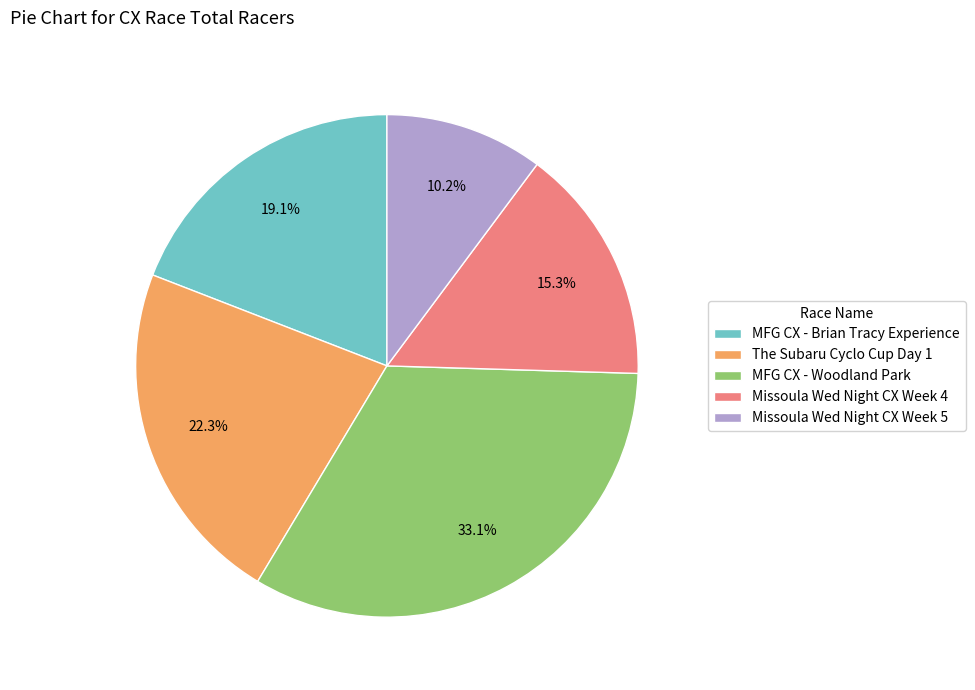

True or false: MFG CX - Brian Tracy Experience accounts for 19% of the total.

True